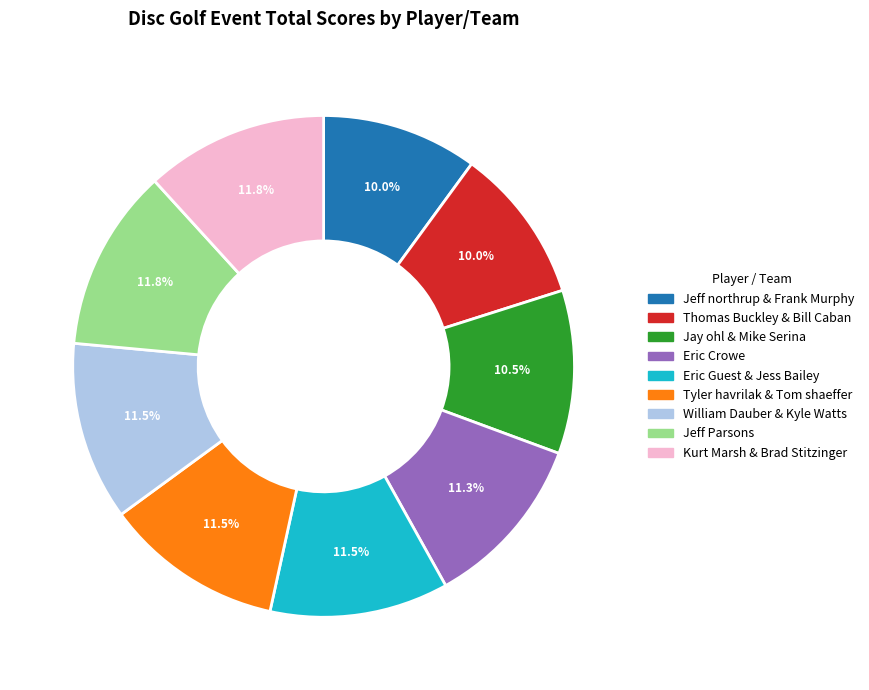

To the nearest percent, what is the average slice percentage?

11%